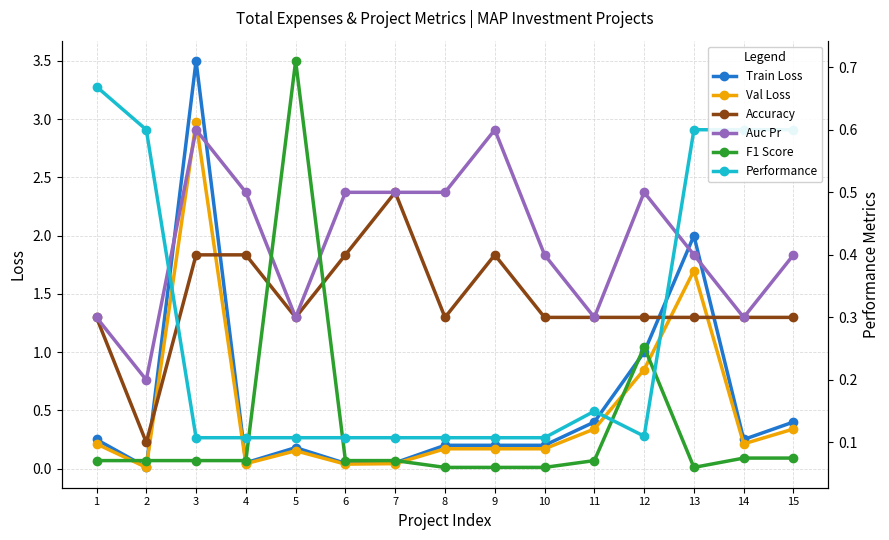

What are all the series names shown in the legend?

Train Loss, Val Loss, Accuracy, Auc Pr, F1 Score, Performance